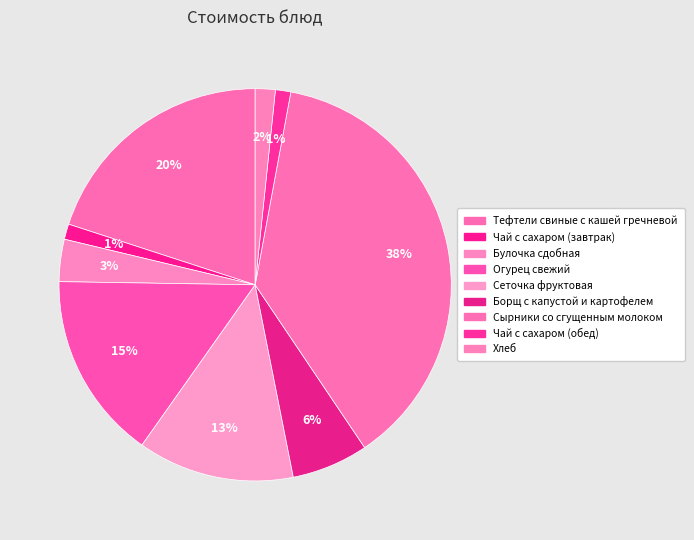

Which slice is the smallest?

Чай с сахаром (завтрак)